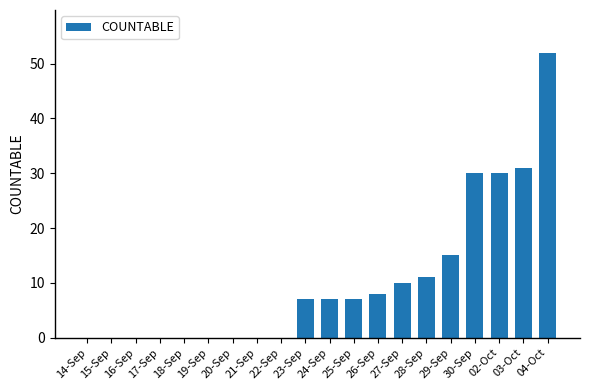

True or false: the data shows 11 at 28-Sep.

True